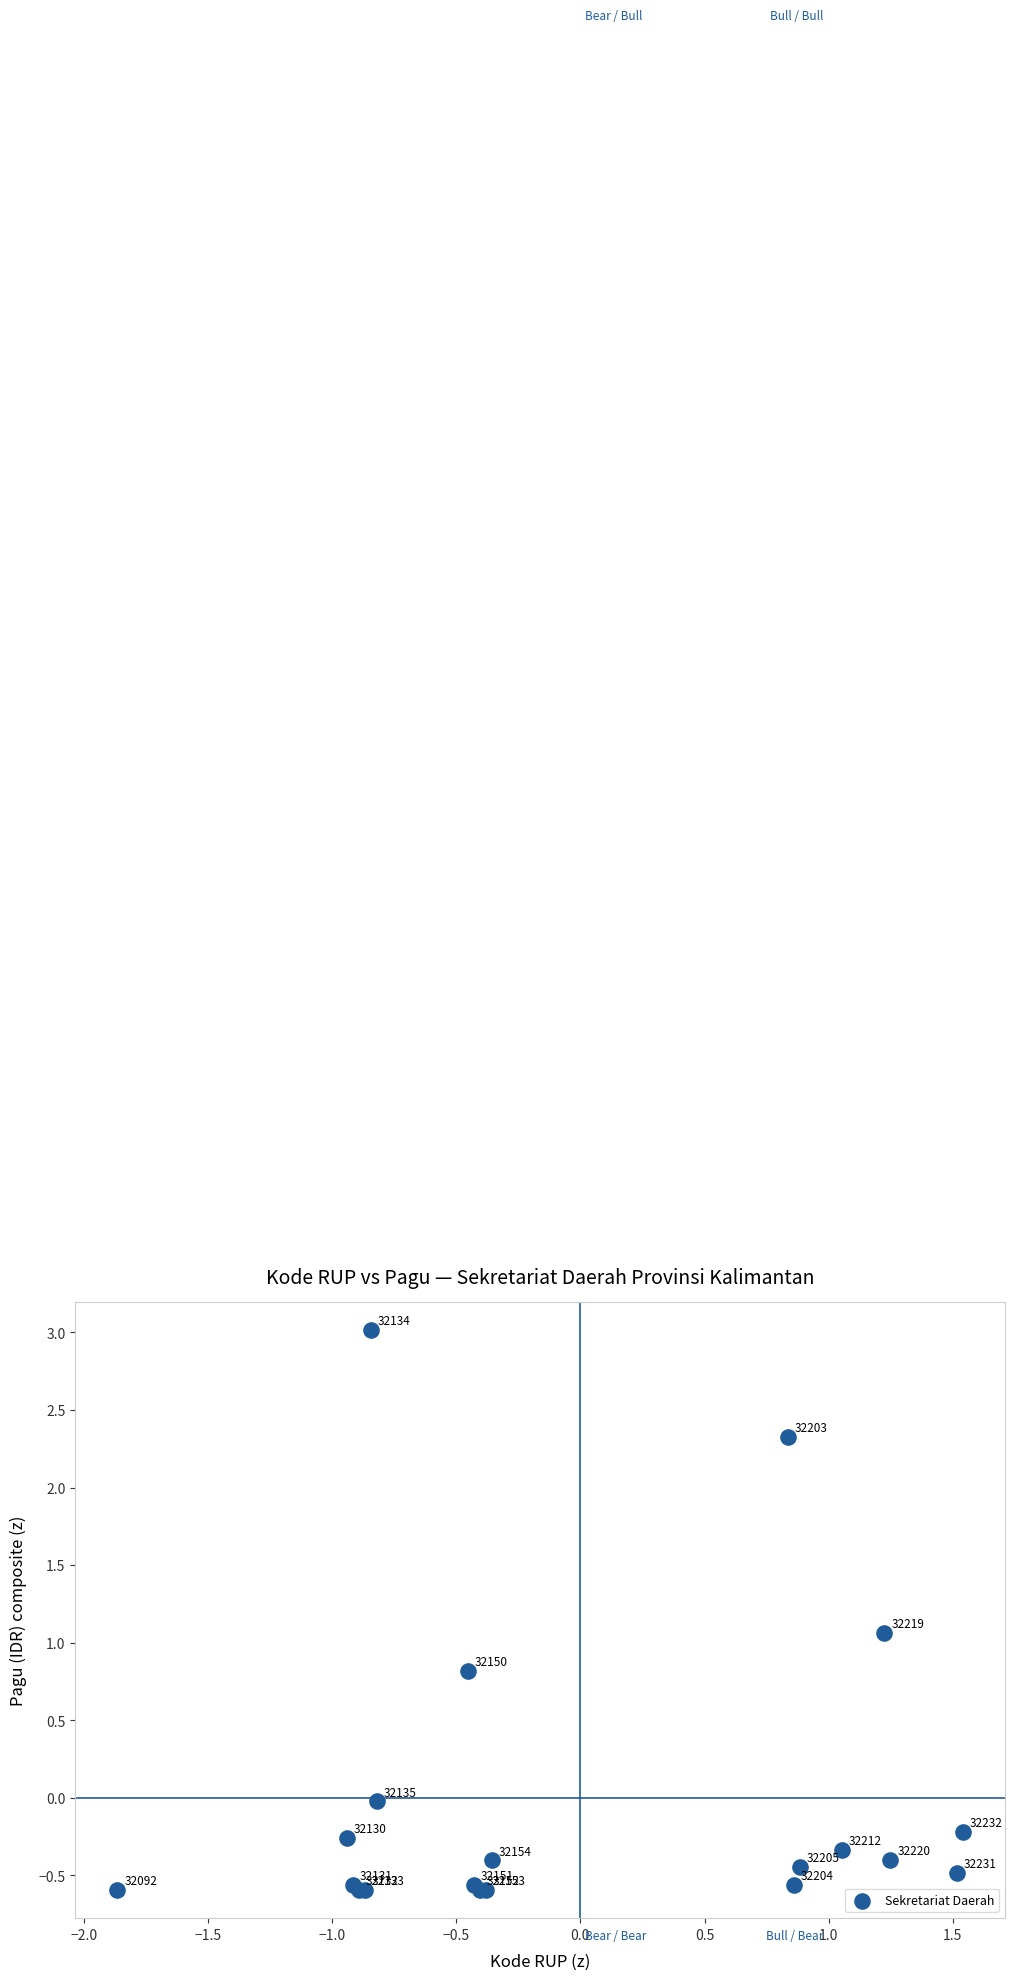

What Y value in the scatter plot is closest to 1?

1.1